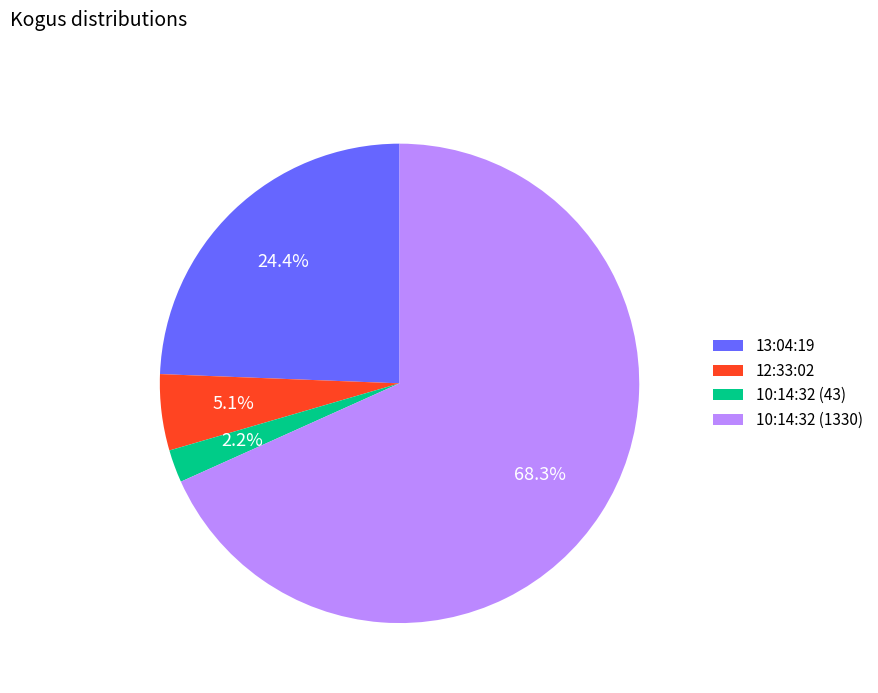

Count the number of slices in the pie.

4